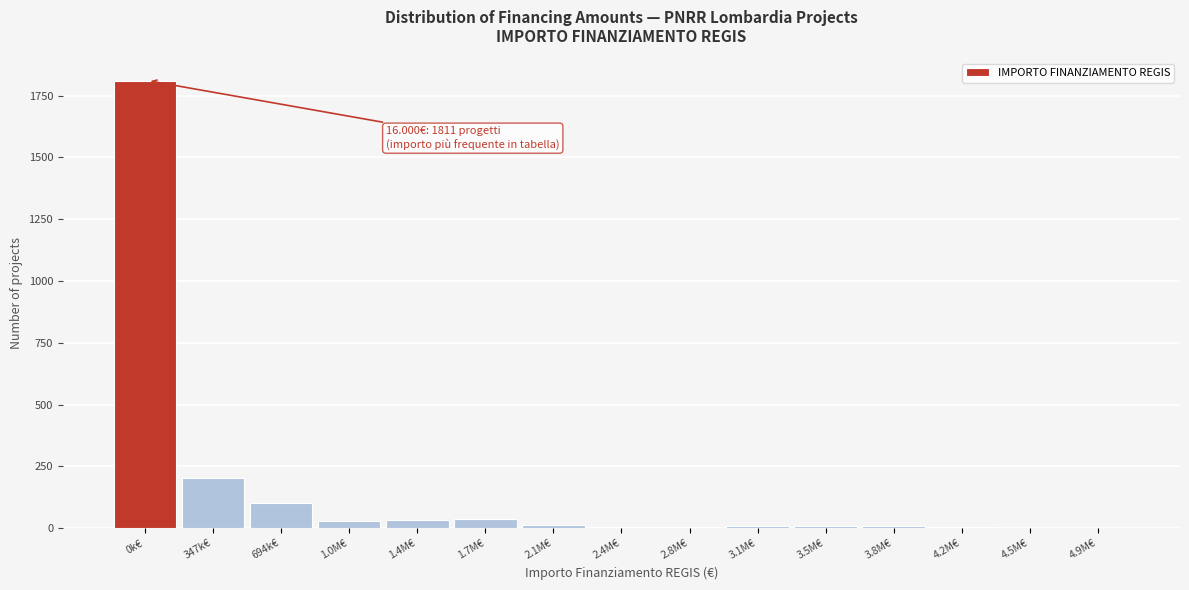

At which label is the value closest to 906?

347k€